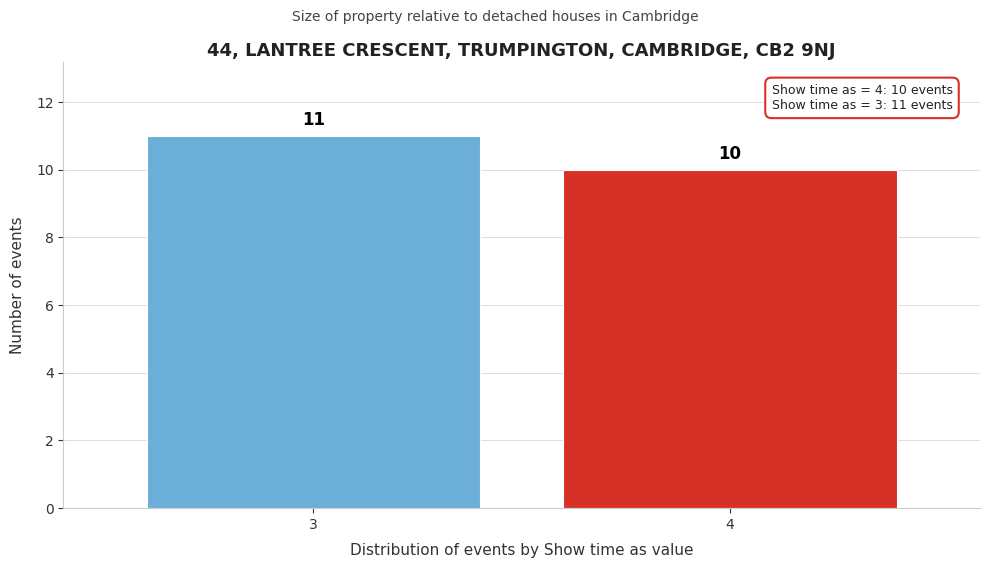

Reading right to left, extract all data points from this chart.

4=10	3=11